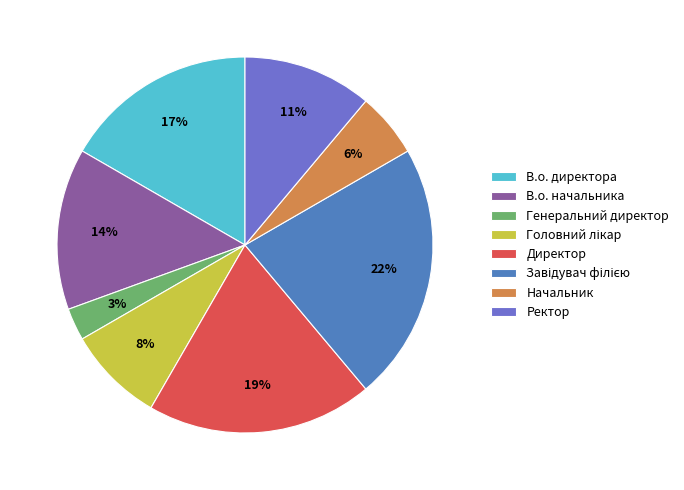

Does В.о. директора account for over 50% of the chart?

No